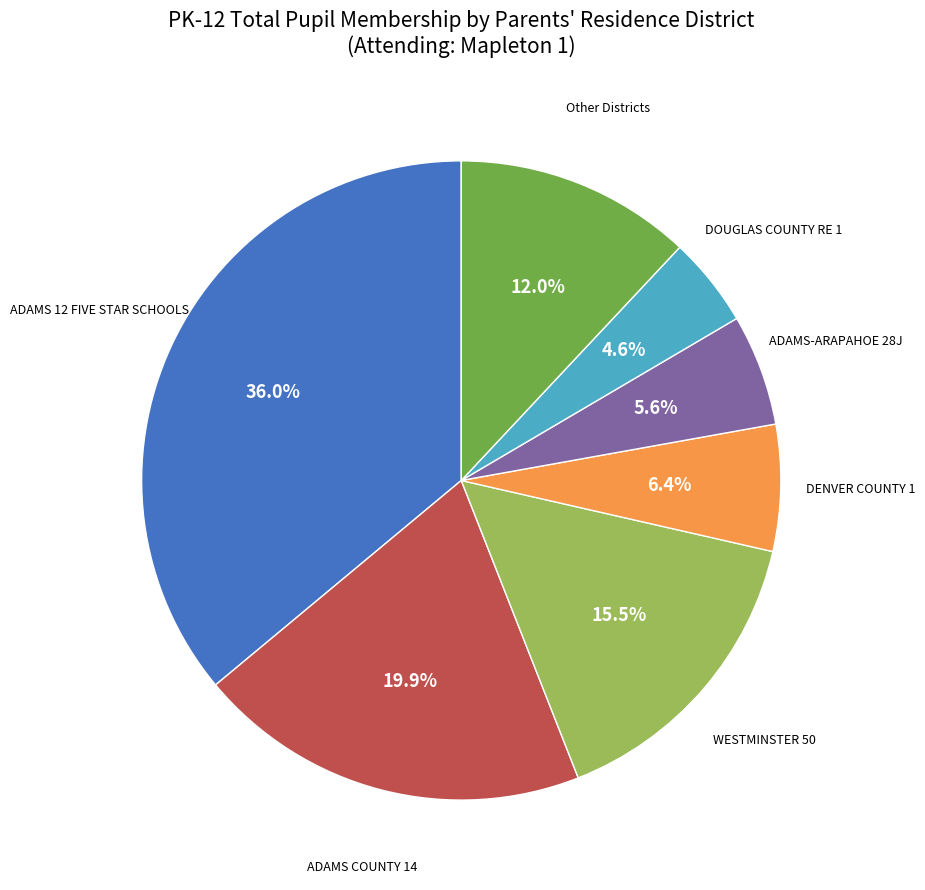

Does any single category account for the majority?

No